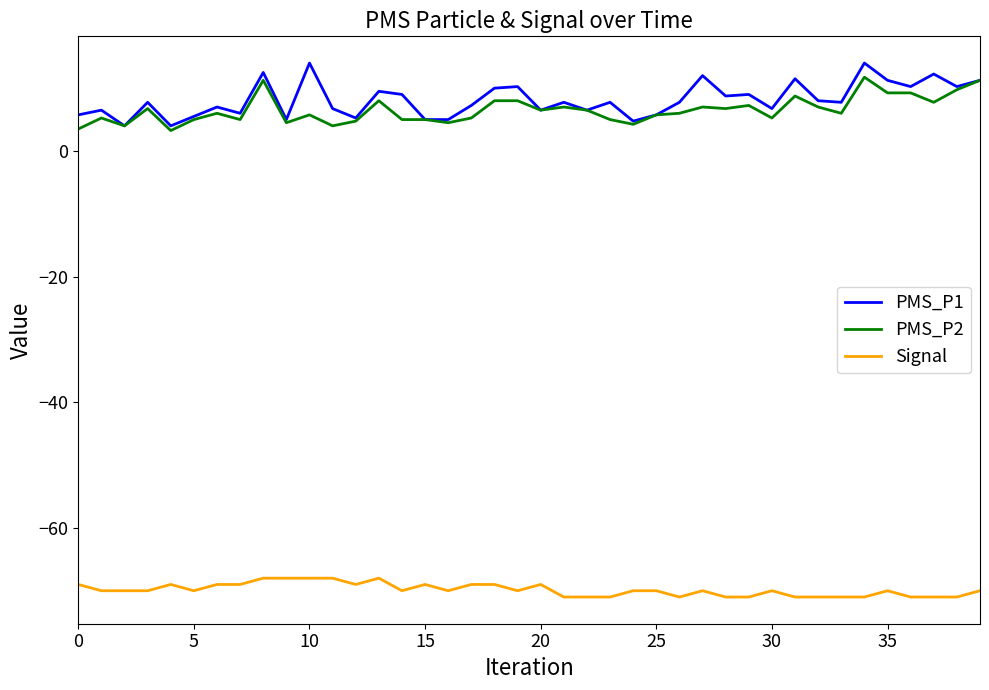

Which series has the widest spread of values?

PMS_P1